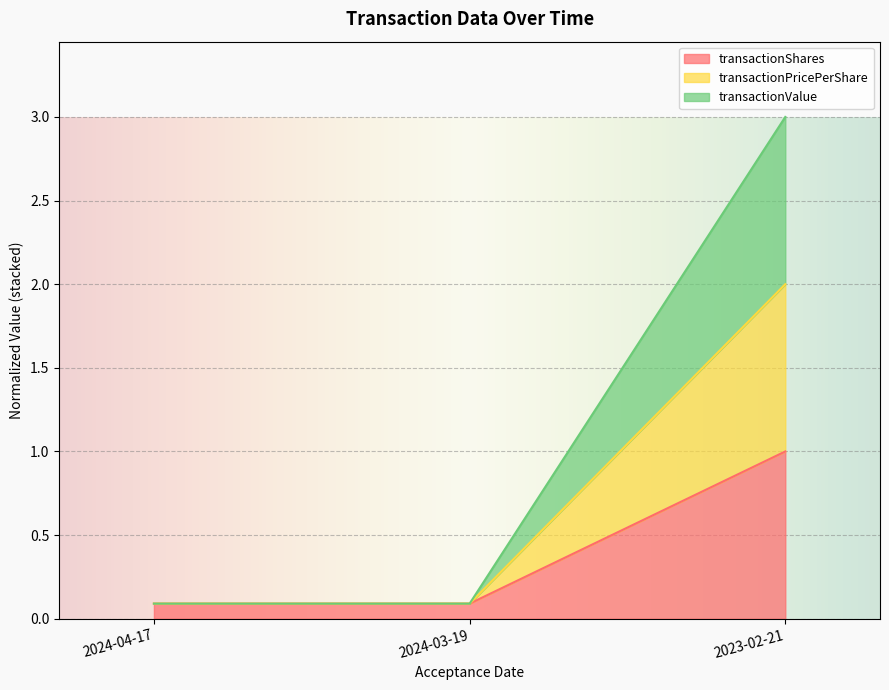

Rank the categories by transactionShares value from lowest to highest.

2024-04-17, 2024-03-19, 2023-02-21